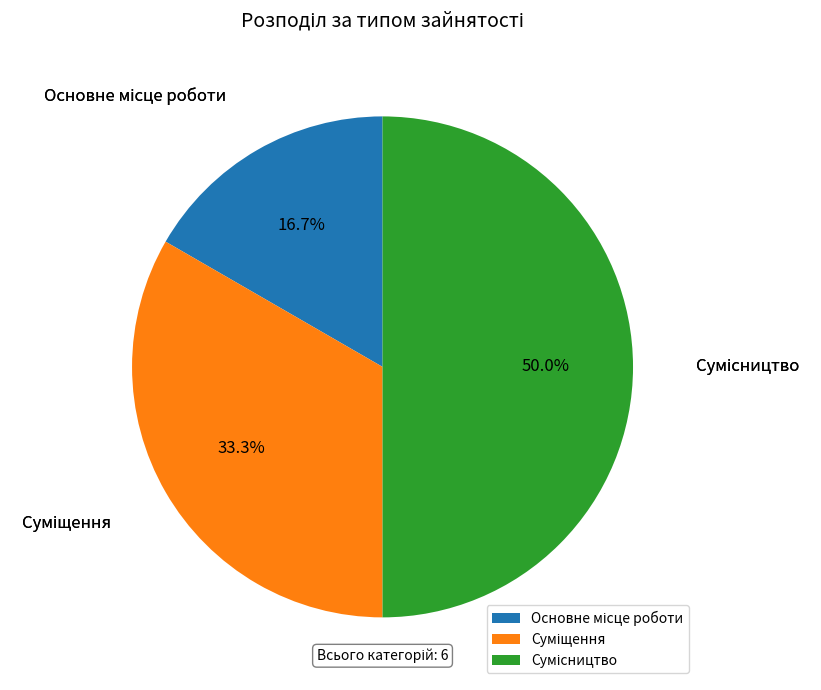

Count the number of slices in the pie.

3